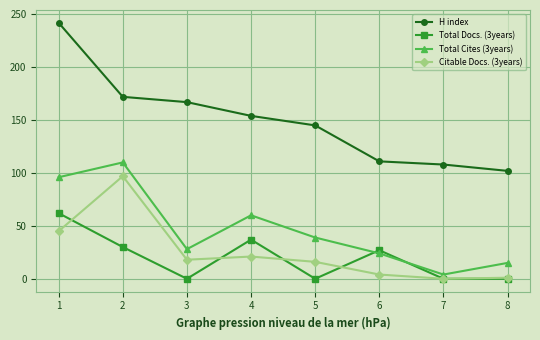

Rank the series at 6 from highest to lowest value.

H index, Total Docs. (3years), Total Cites (3years), Citable Docs. (3years)